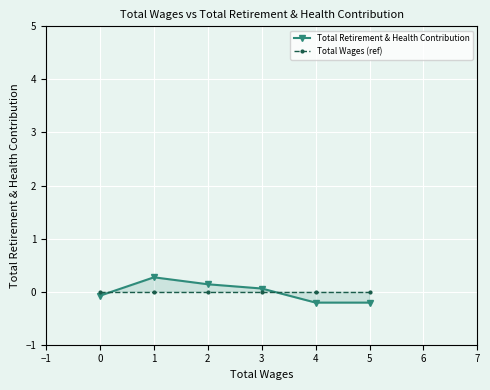

How many interior local peaks does the Total Retirement & Health Contribution series have?

1